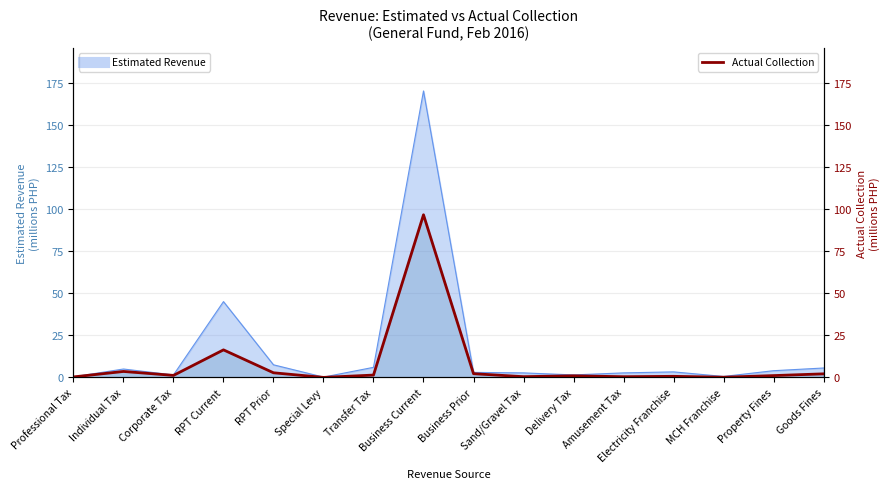

What is the sum of all values?

130.3